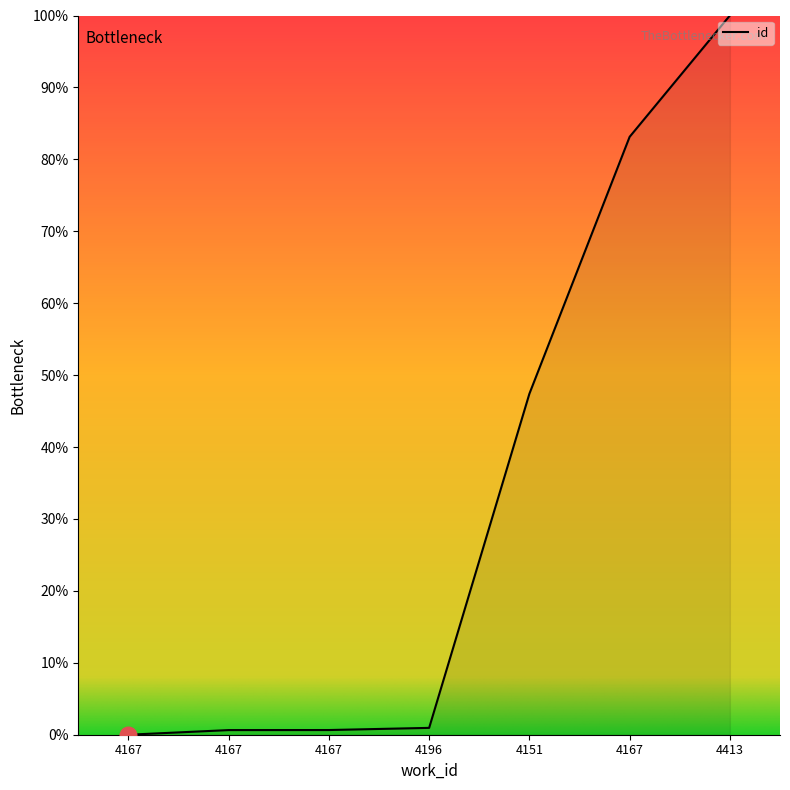

List the labels in order of value, smallest first.

4167, 4167, 4167, 4196, 4151, 4167, 4413